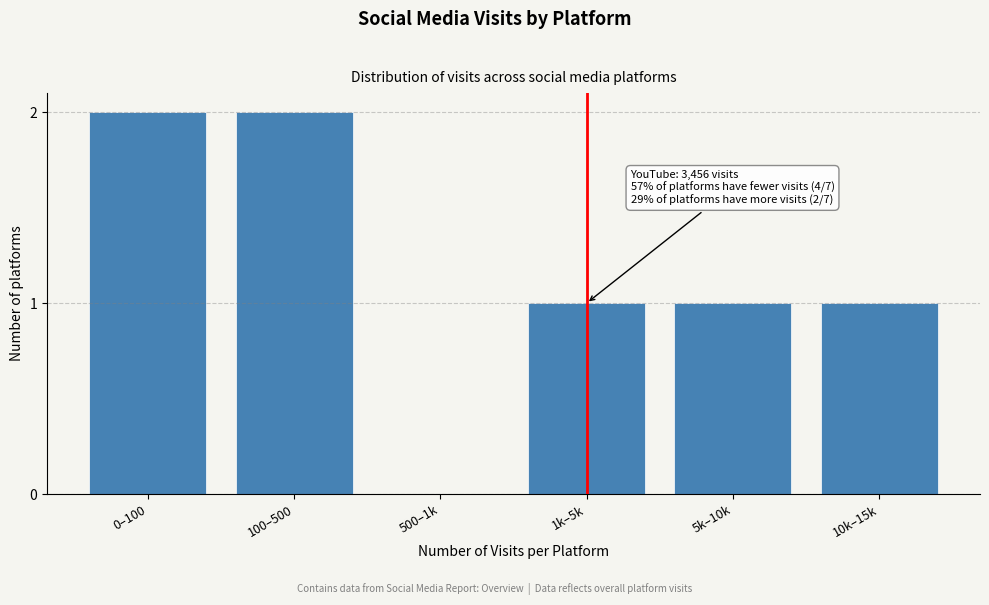

Reading left to right, transcribe all the data shown in this chart.

0–100=2	100–500=2	500–1k=0	1k–5k=1	5k–10k=1	10k–15k=1